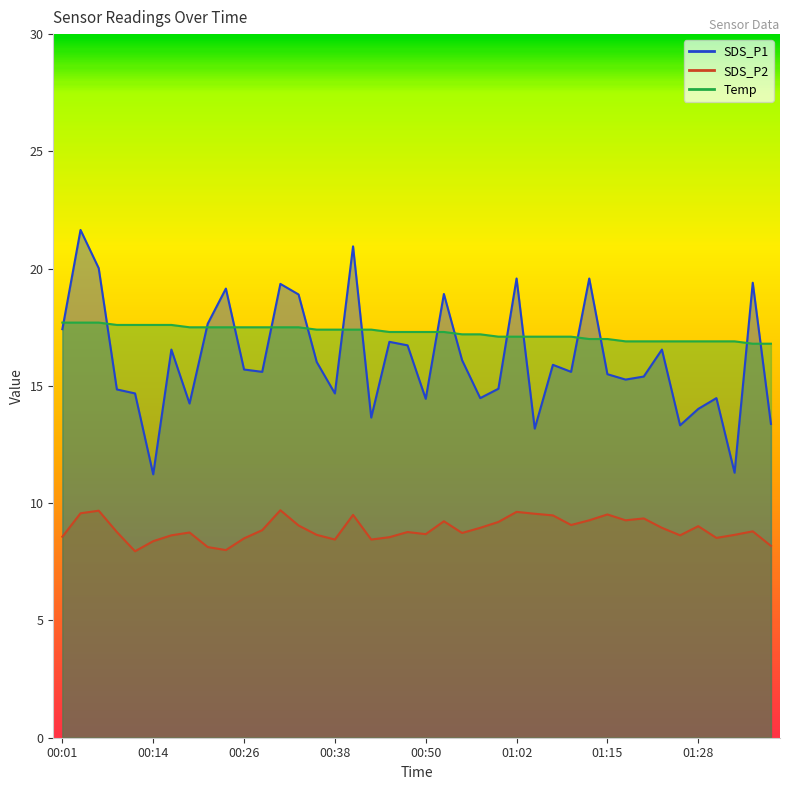

How many times do SDS_P1 and Temp cross each other?

16